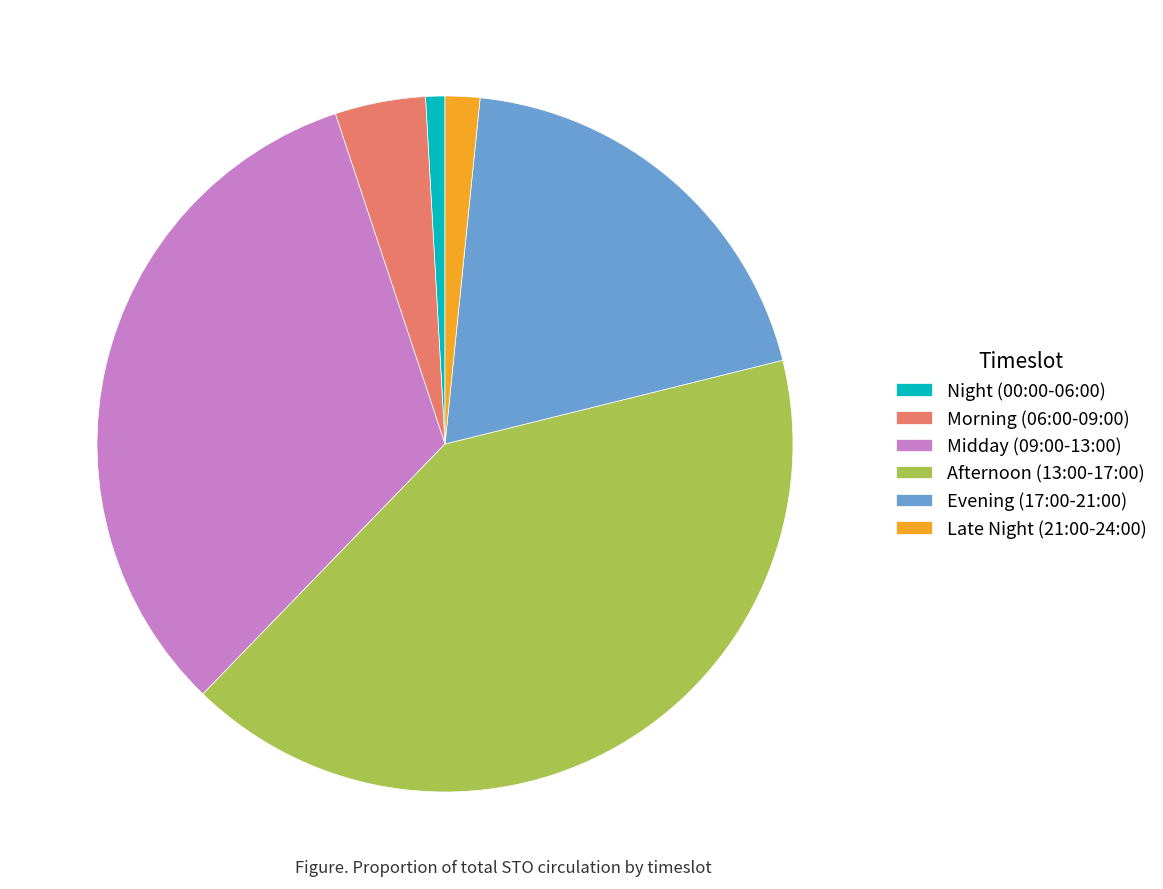

Which slice is the largest?

Afternoon (13:00-17:00)